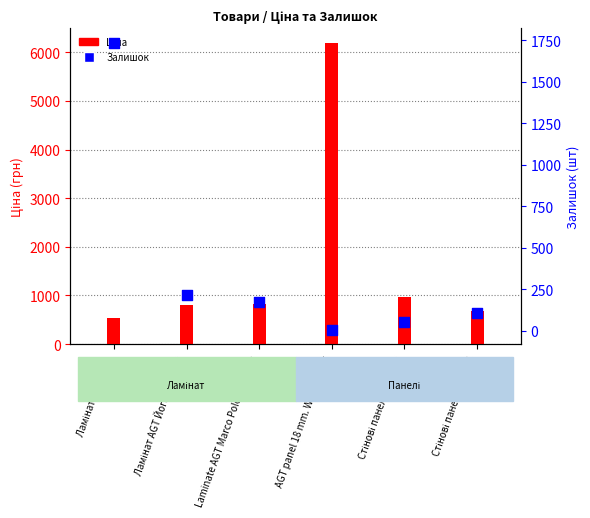

Which series has the widest spread of Y values?

Ціна